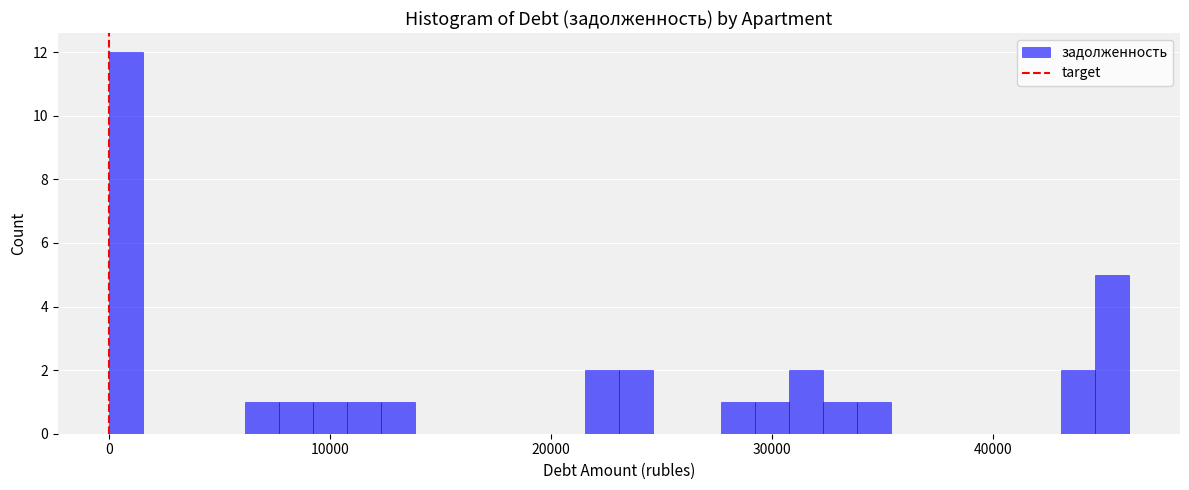

Around what value on the x-axis is the tallest bar? Give the approximate position of its centre, as read against the axis.

1000